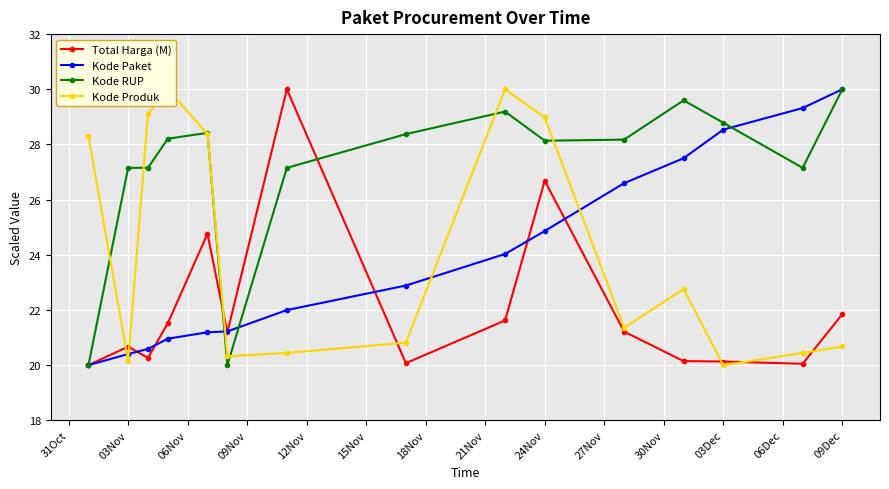

Where is the first local maximum for Total Harga (M)?

03Nov